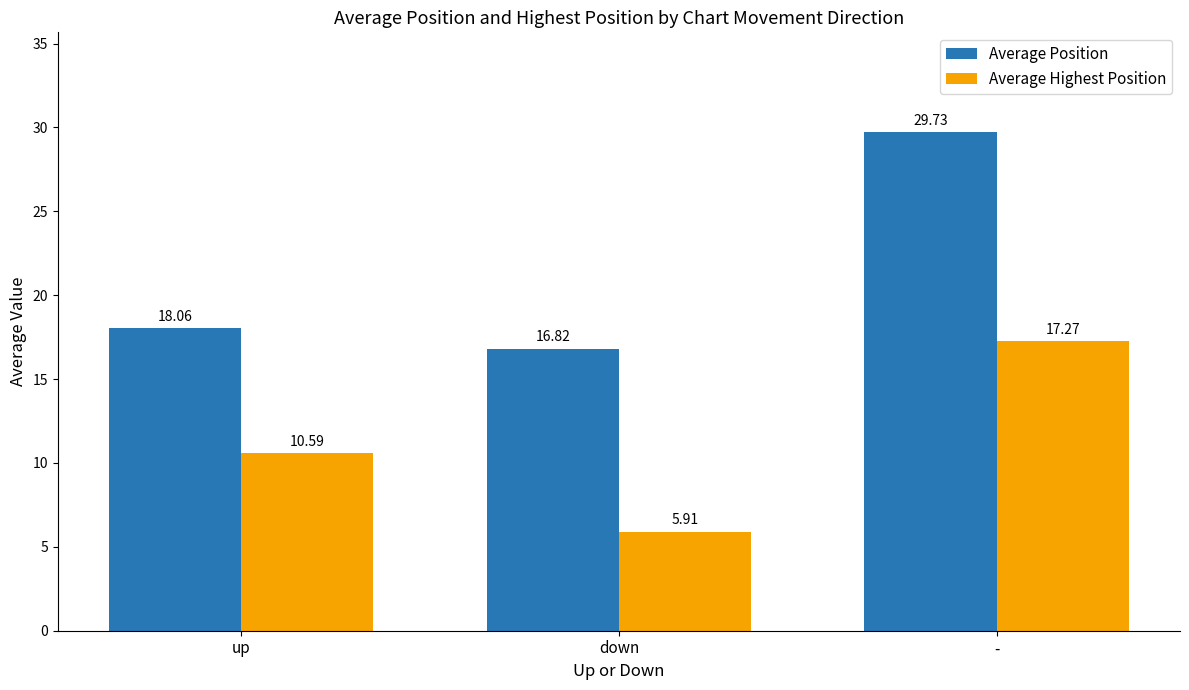

Read the Average Highest Position value at -.

17.3